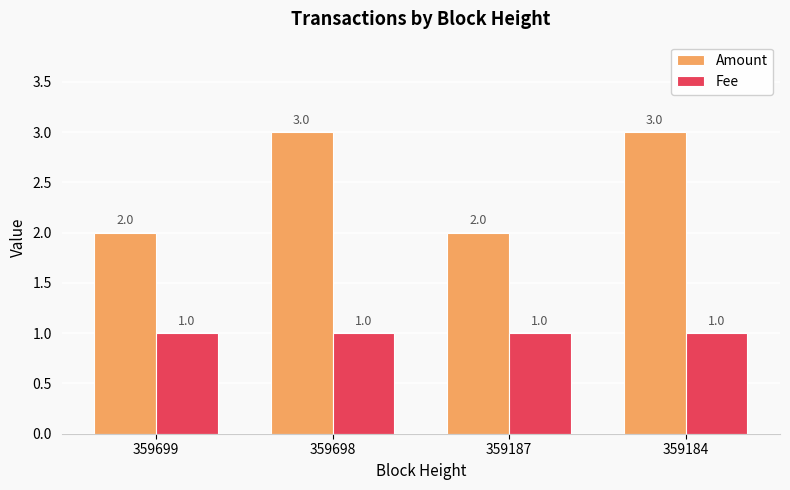

Count the Amount values in the range 2 to 3.

4